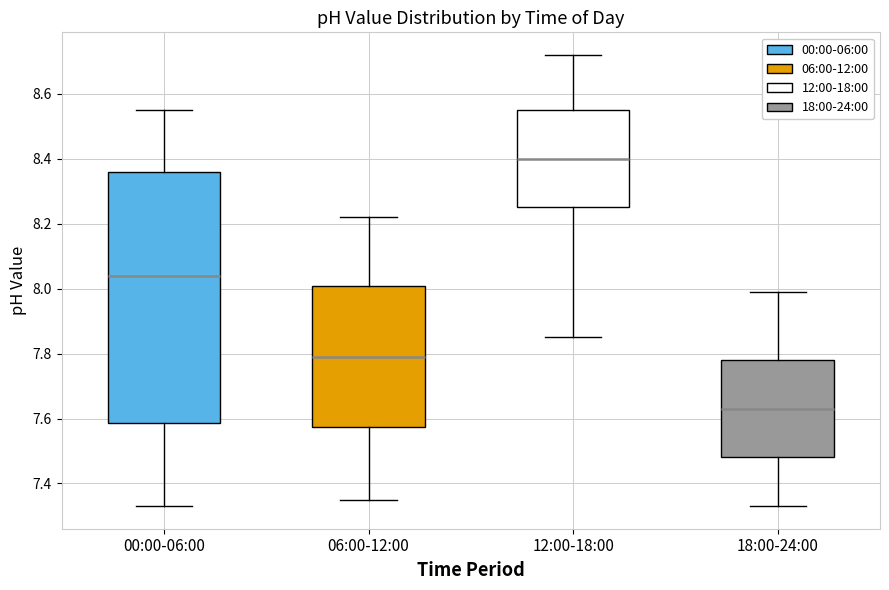

Where does the lower whisker of the box for 00:00-06:00 end on the y-axis? The values are not printed on the chart, so give them approximately, as read against the axis.

7.34